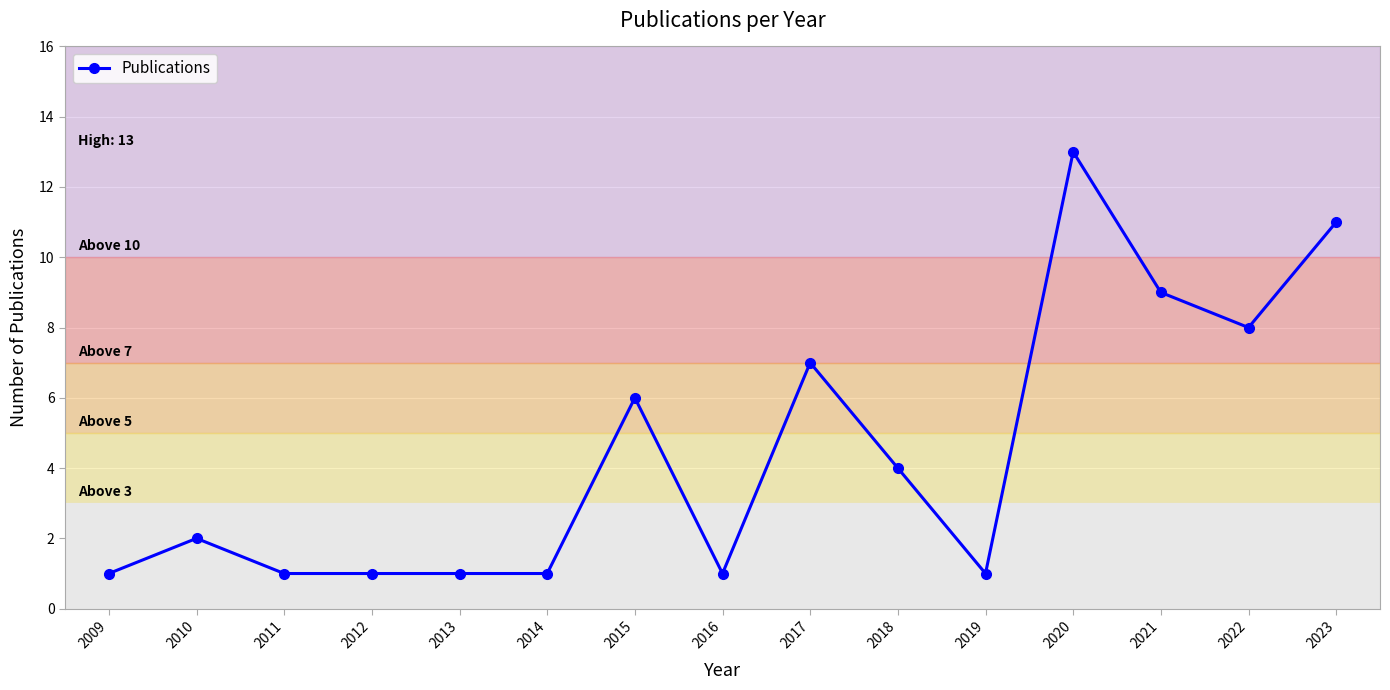

True or false: there are more than 0 points higher than both neighbors.

True